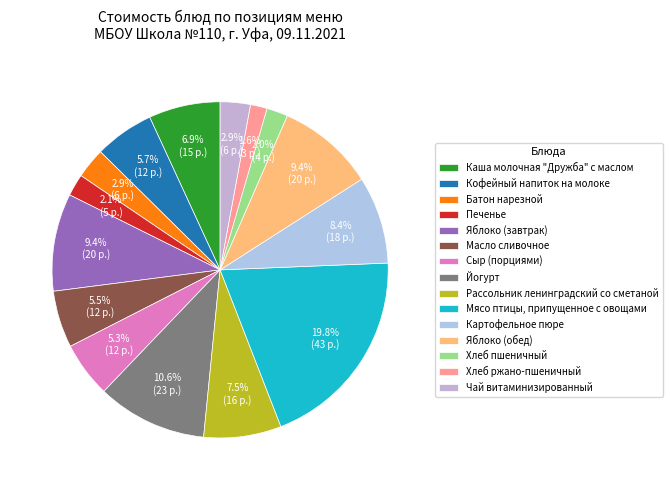

Which category has the smallest portion of the pie?

Хлеб ржано-пшеничный